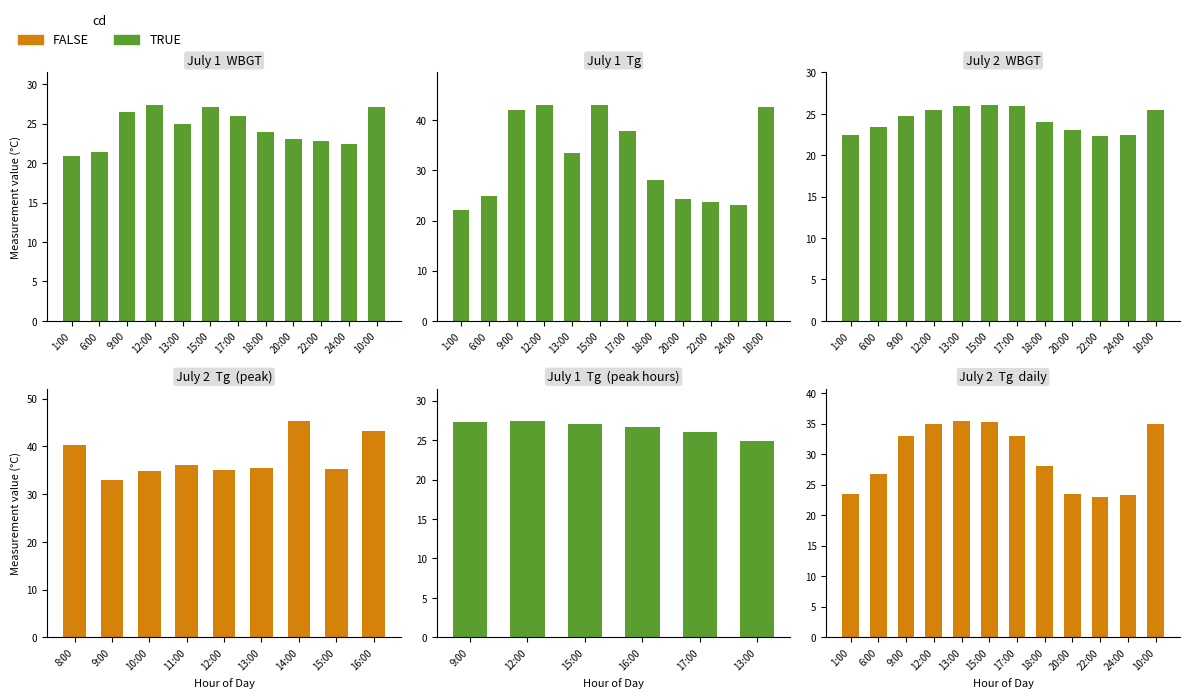

What is the approximate value of Tg at 12:00?

42.8